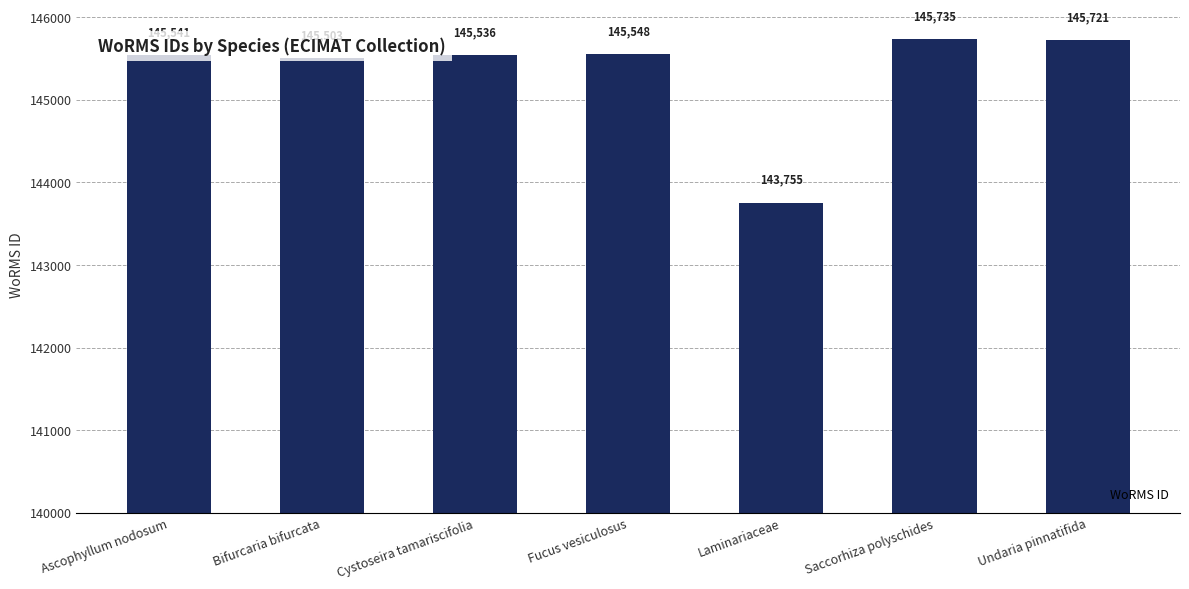

At which label is the value closest to 144745?

Bifurcaria bifurcata